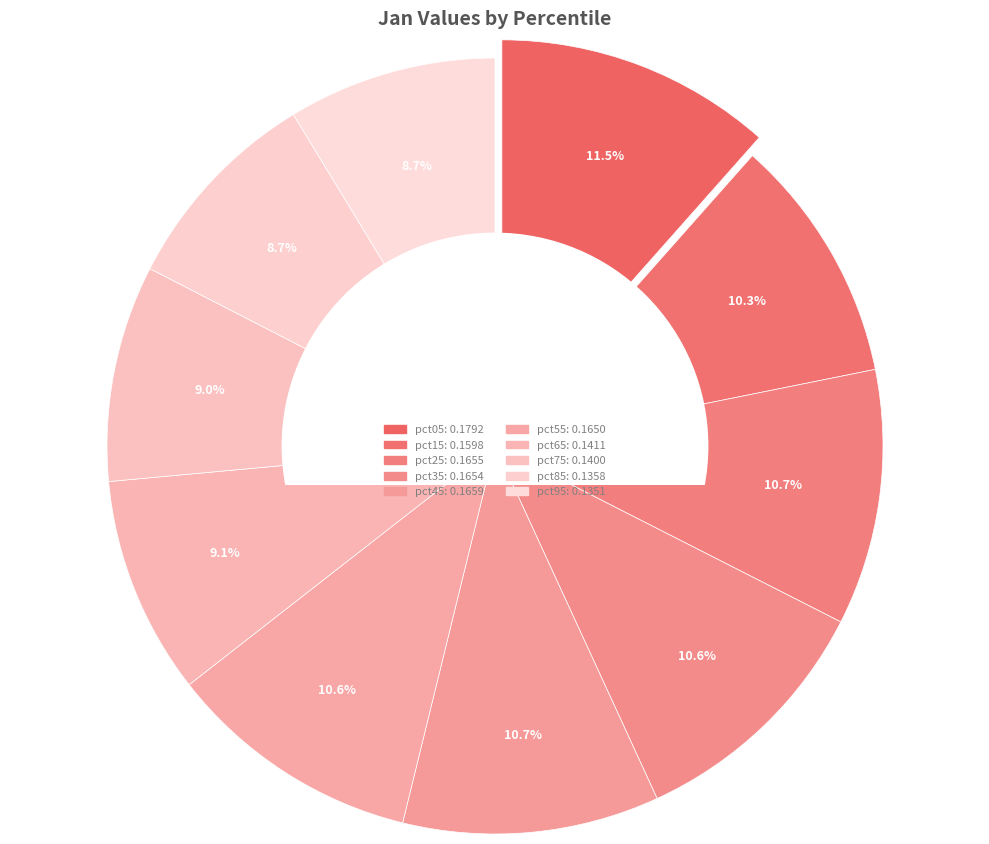

Is there a majority slice in this chart?

No